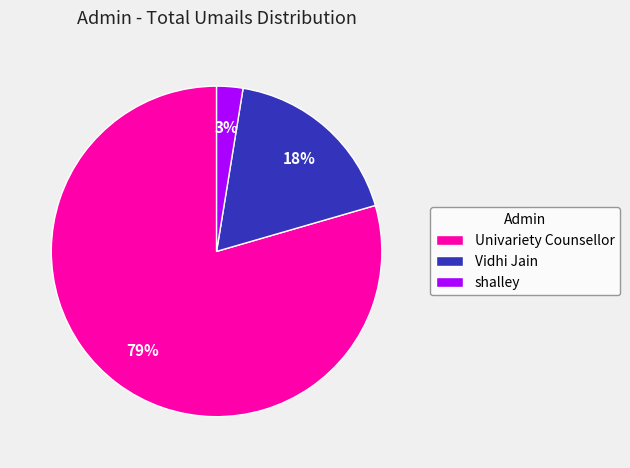

To the nearest percent, what portion does shalley represent?

3%